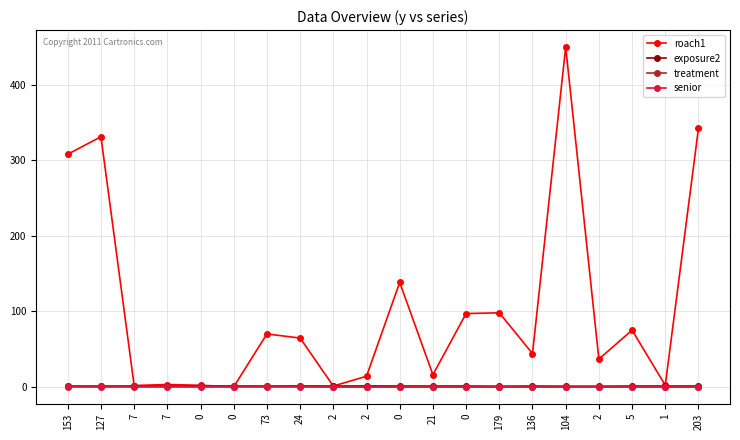

What is the difference between the maximum and second lowest values in the roach1 series?

449.0